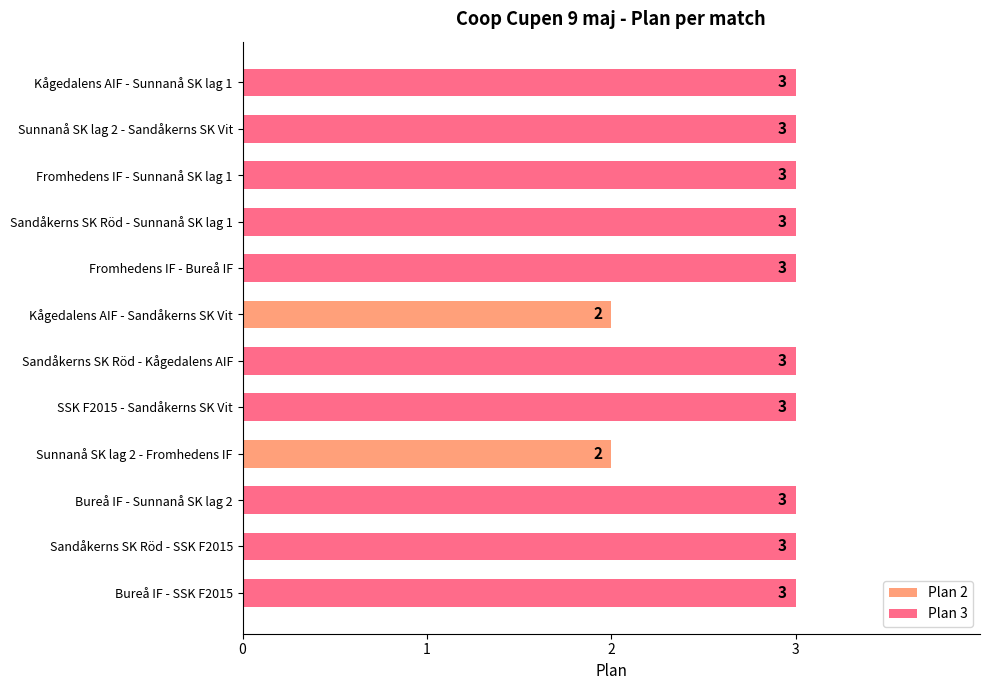

What is the greatest value displayed?

3